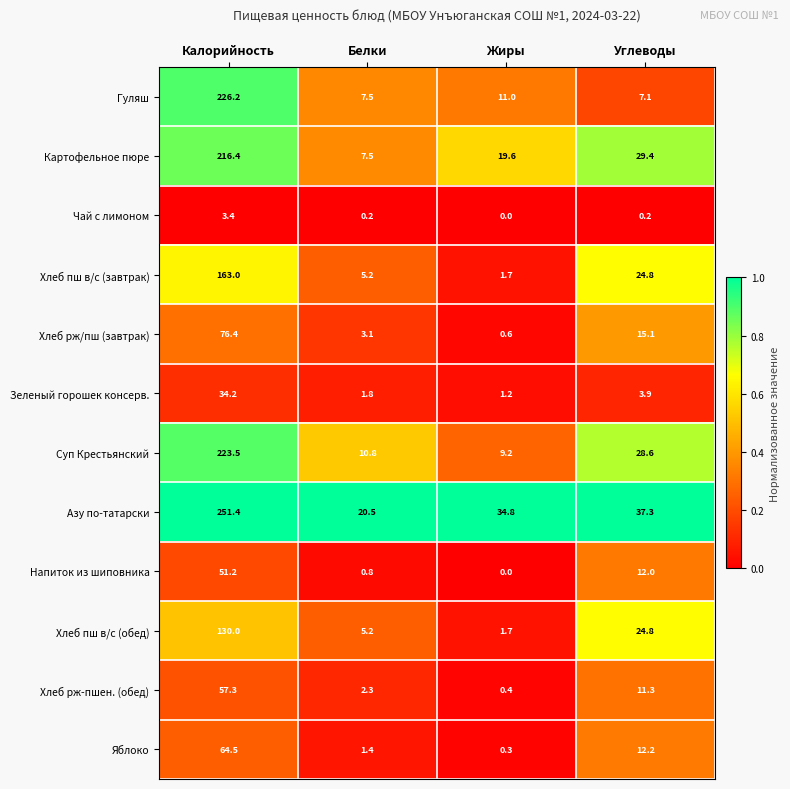

Where does the Азу по-татарски series first go above 37?

Калорийность